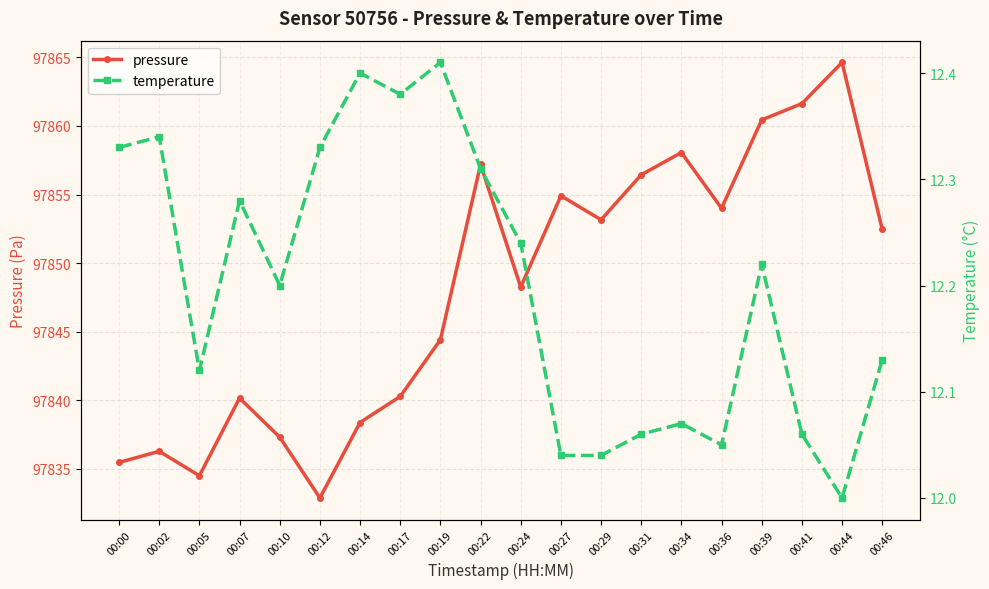

True or false: pressure and temperature intersect in this chart.

False